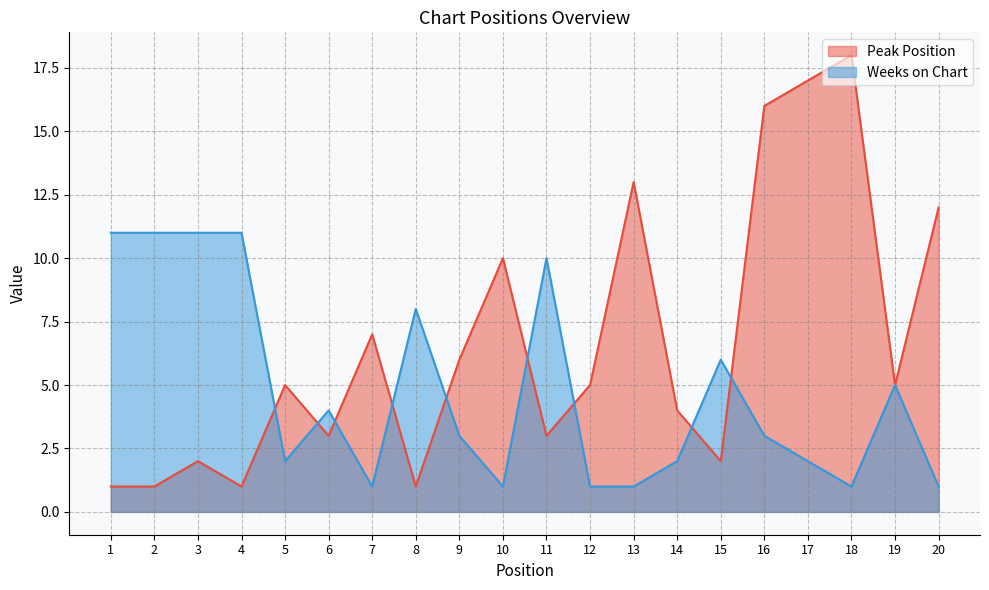

What are all the series names shown in the legend?

Peak Position, Weeks on Chart